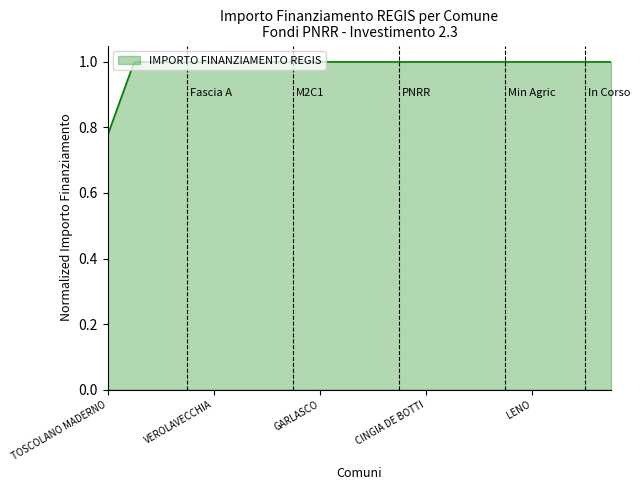

What is the smallest value displayed?

0.8